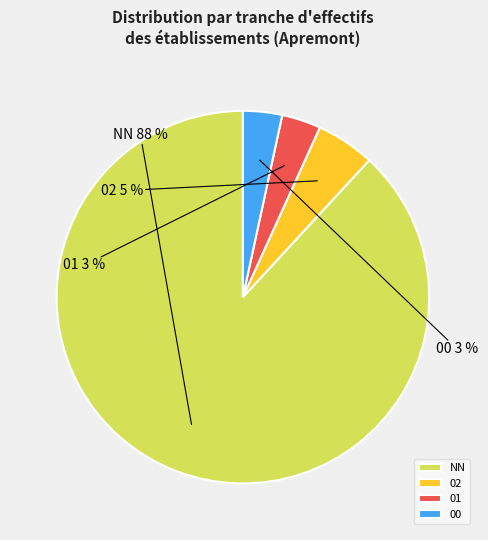

Which category has the biggest portion of the pie?

NN